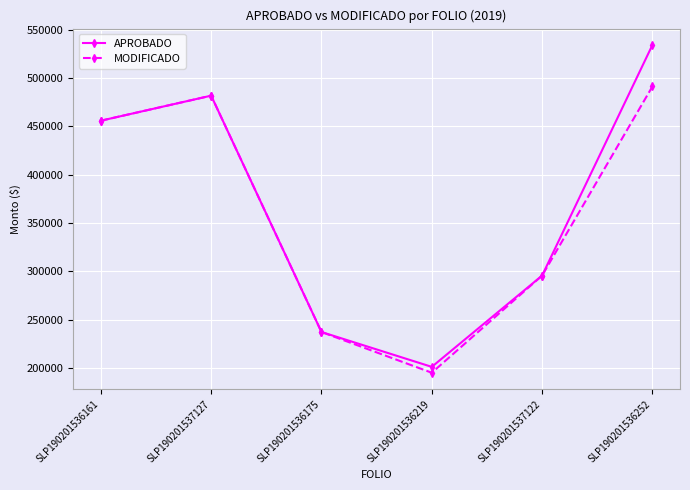

Read the APROBADO value at SLP190201536161.

455758.9